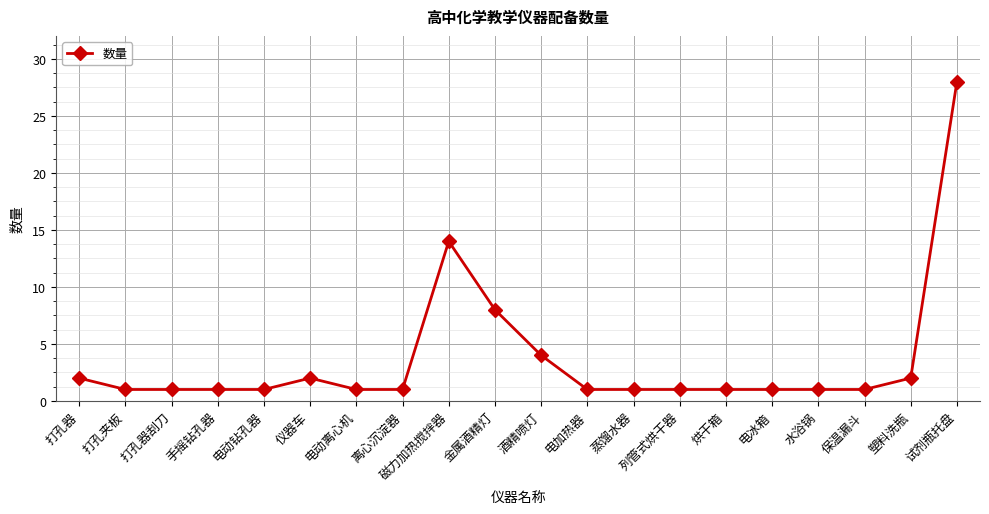

What is the difference between the maximum and minimum values?

27